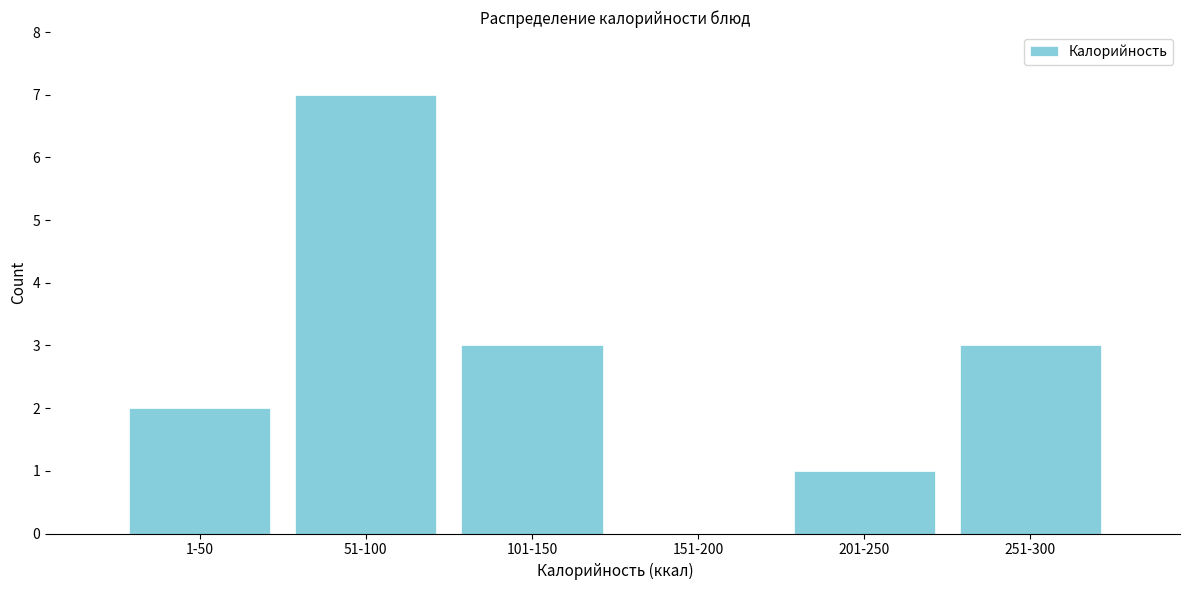

Reading left to right, extract all data points from this chart.

1-50=2	51-100=7	101-150=3	151-200=0	201-250=1	251-300=3